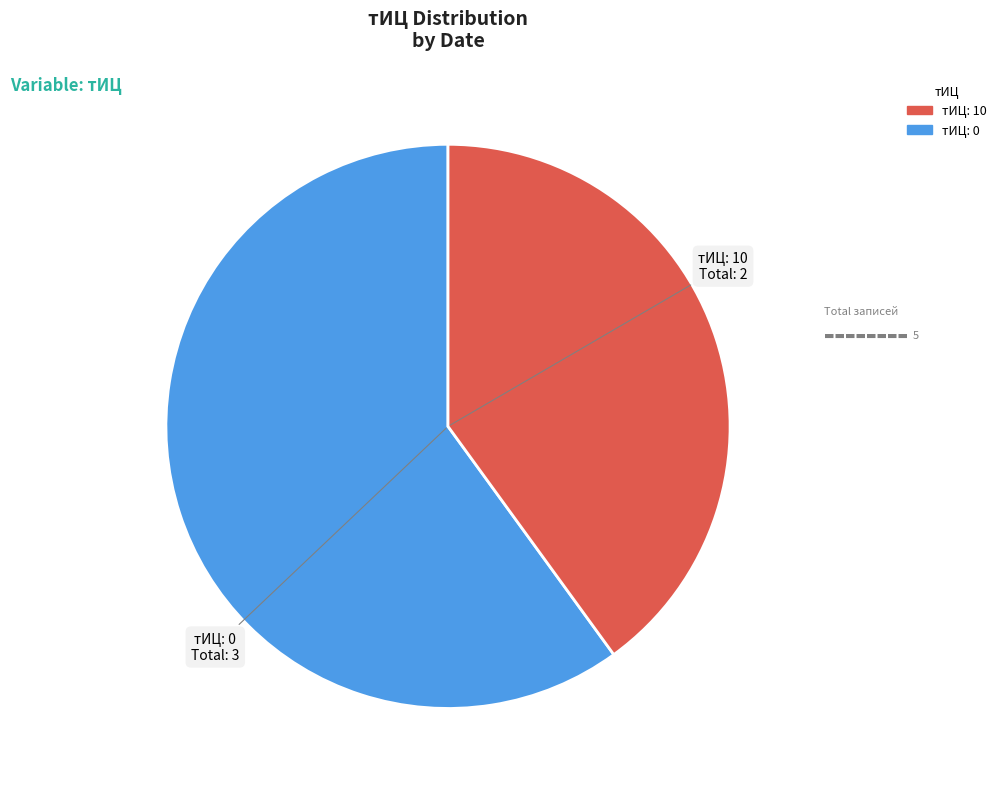

Is there any slice that represents more than half of the pie?

Yes